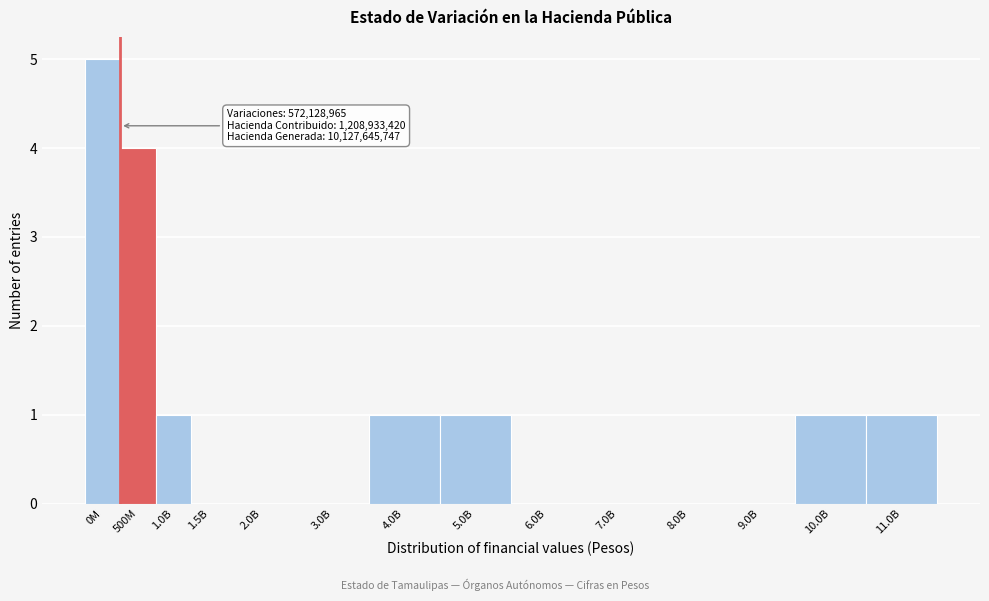

Reading left to right, list all the values displayed in this chart.

0M=5	500M=4	1.0B=1	1.5B=0	2.0B=0	3.0B=0	4.0B=1	5.0B=1	6.0B=0	7.0B=0	8.0B=0	9.0B=0	10.0B=1	11.0B=1